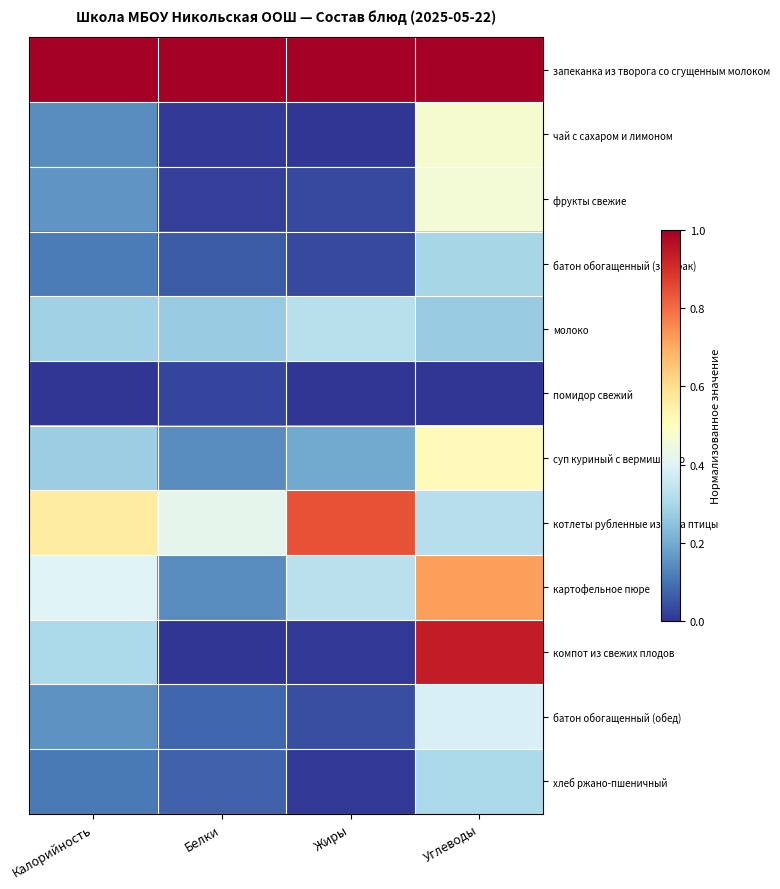

Between Калорийность and Углеводы, which series saw the biggest shift?

компот из свежих плодов